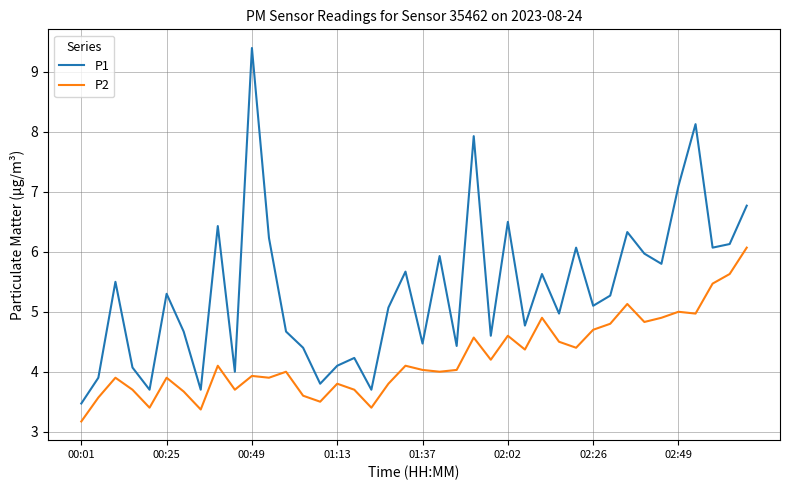

What are all the series names shown in the legend?

P1, P2